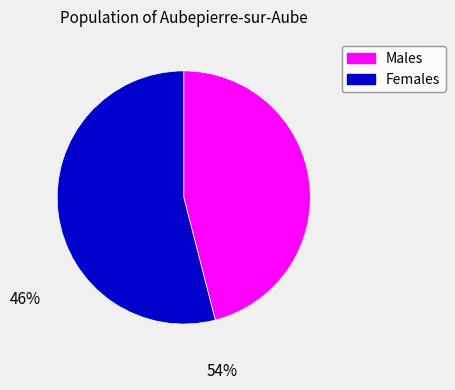

Do Females and Males together represent more than half of the pie?

Yes